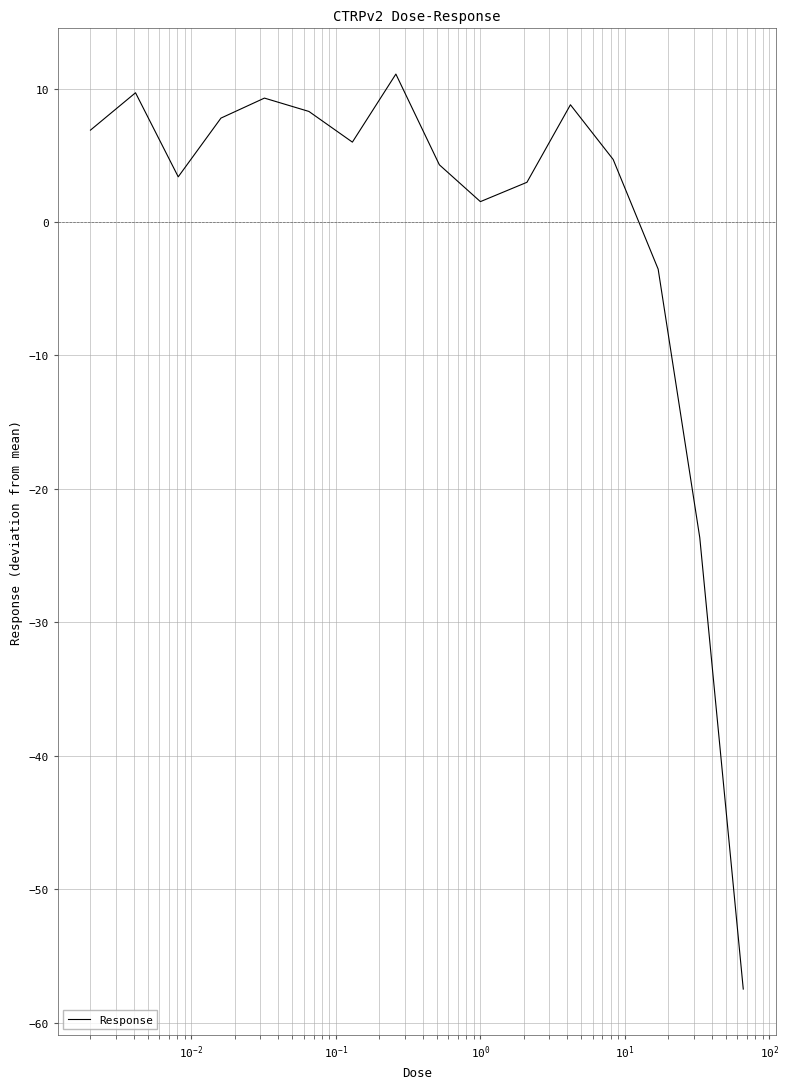

What is the minimum value shown in the chart?

-57.5